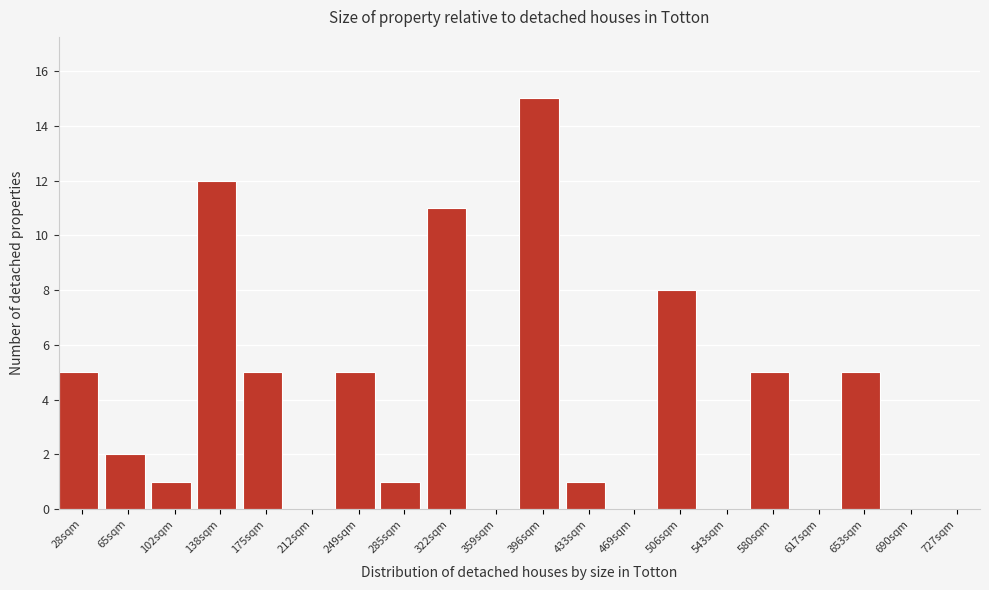

Reading left to right, extract all data points from this chart.

28sqm=5	65sqm=2	102sqm=1	138sqm=12	175sqm=5	212sqm=0	249sqm=5	285sqm=1	322sqm=11	359sqm=0	396sqm=15	433sqm=1	469sqm=0	506sqm=8	543sqm=0	580sqm=5	617sqm=0	653sqm=5	690sqm=0	727sqm=0